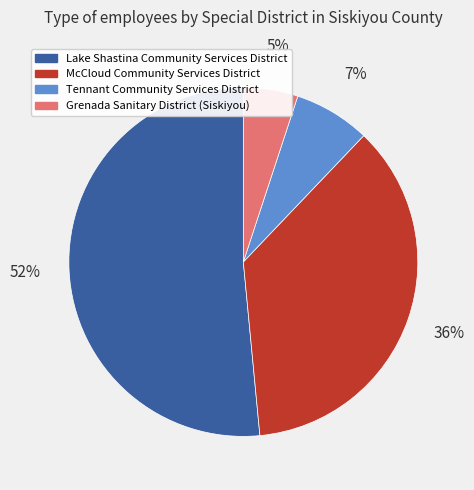

To the nearest percent, what is the combined percentage of Grenada Sanitary District (Siskiyou) and Tennant Community Services District?

12%